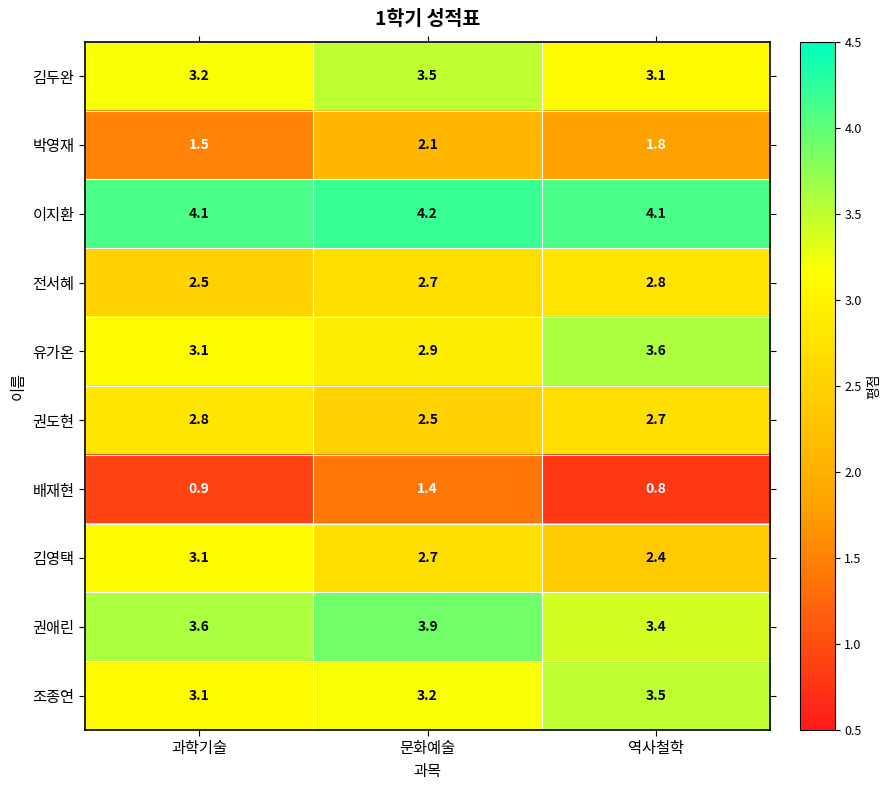

The 조종연 series shows 1.9 at 역사철학. True or false?

False